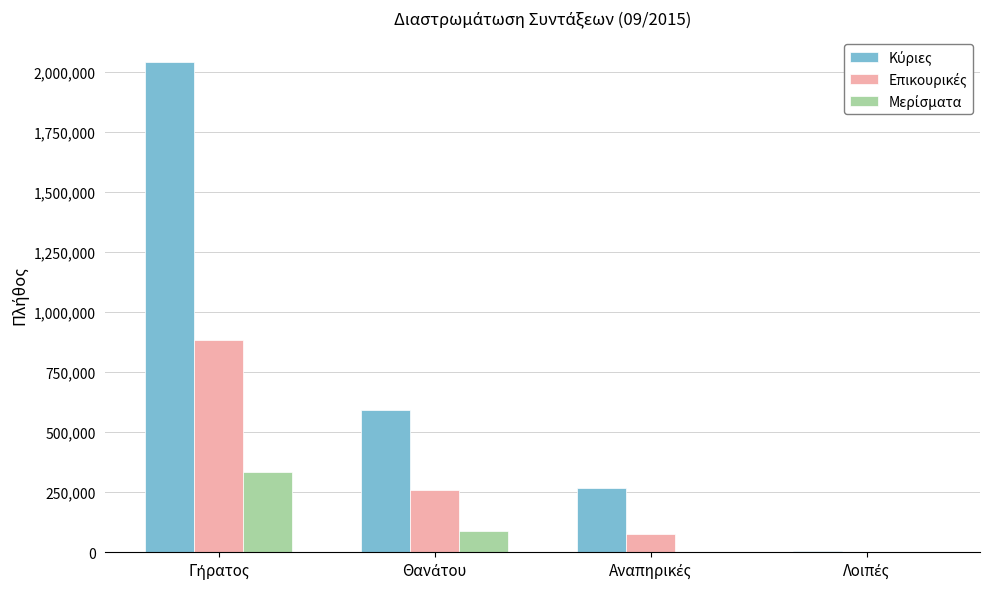

What is the greatest value displayed?

2040728